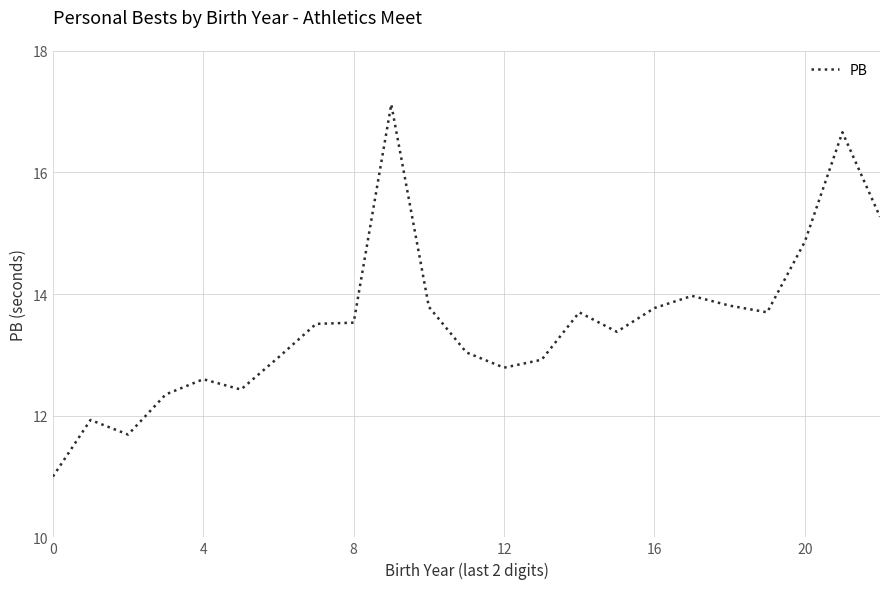

What is the greatest value displayed?

17.1